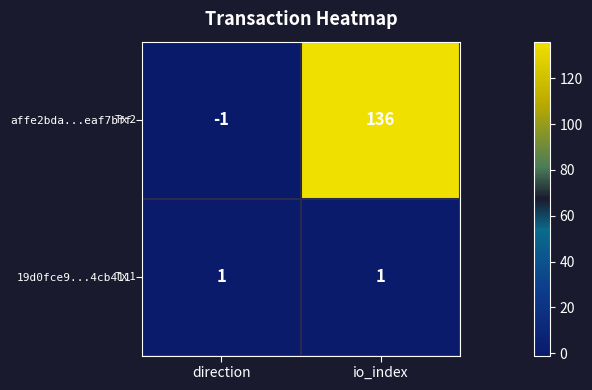

Which series changed the most between direction and io_index?

affe2bda...eaf7bff